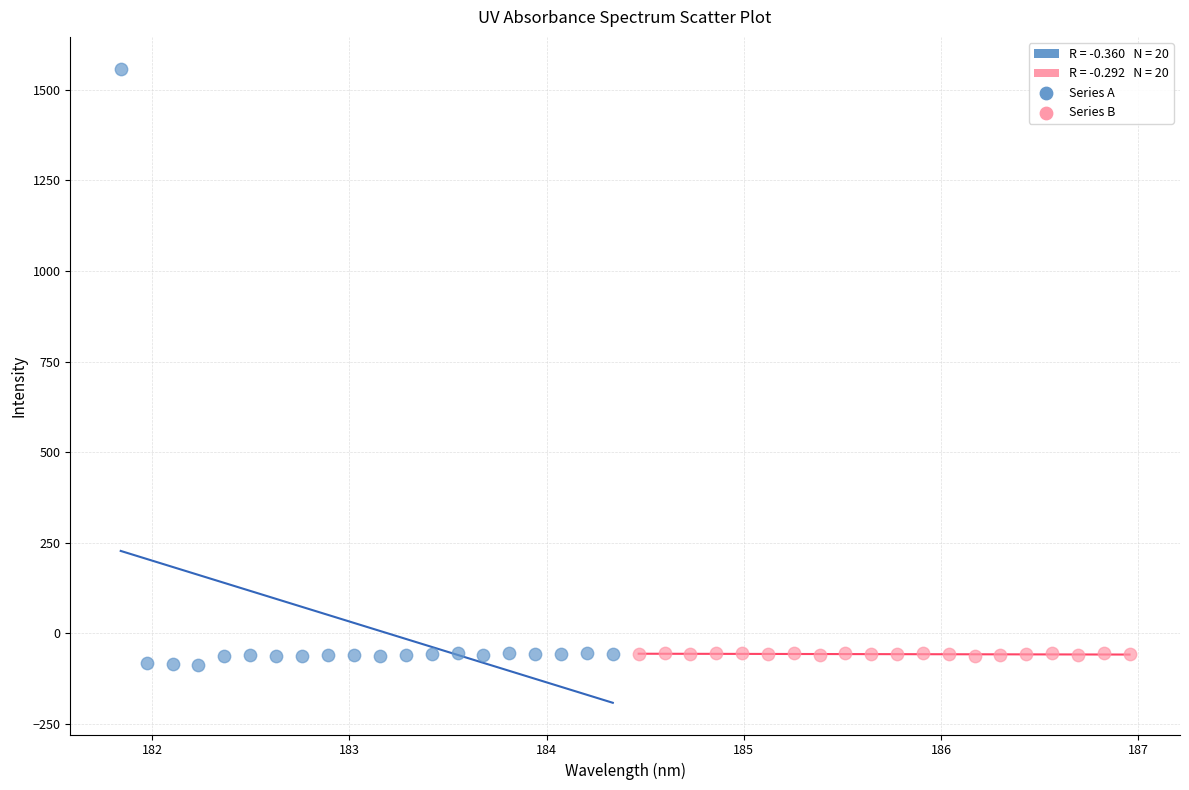

Which series reaches the maximum Y coordinate?

Series A